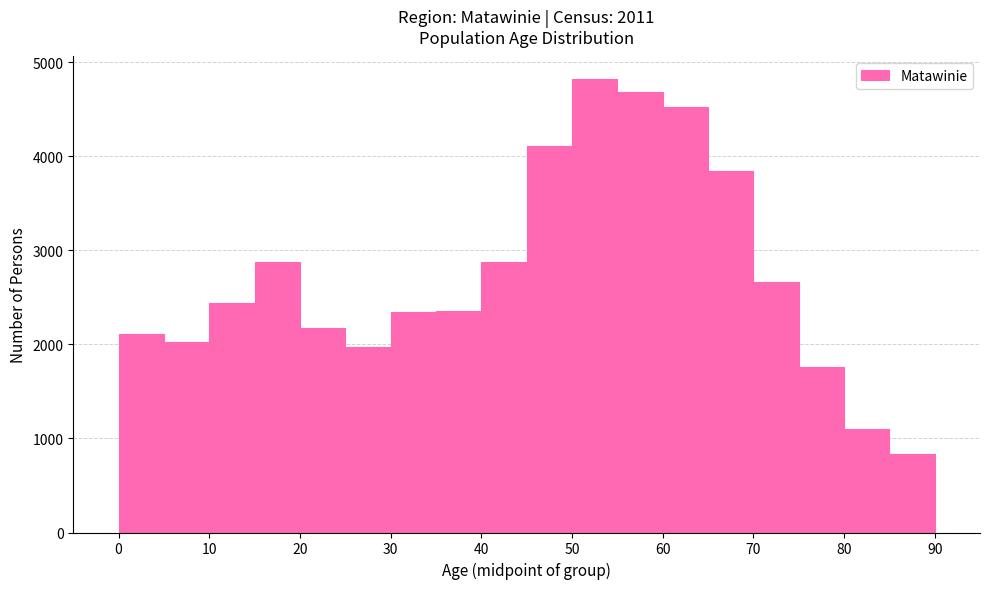

Reading left to right, transcribe this chart: for each bar, give the range it covers on the x-axis and its height. The values are not printed on the chart, so give them approximately, as read against the axis.

0 to 5: 2100
5 to 10: 2000
10 to 15: 2400
15 to 20: 2900
20 to 25: 2200
25 to 30: 2000
30 to 35: 2300
35 to 40: 2400
40 to 45: 2900
45 to 50: 4100
50 to 55: 4800
55 to 60: 4700
60 to 65: 4500
65 to 70: 3800
70 to 75: 2700
75 to 80: 1800
80 to 85: 1100
85 to 90: 800